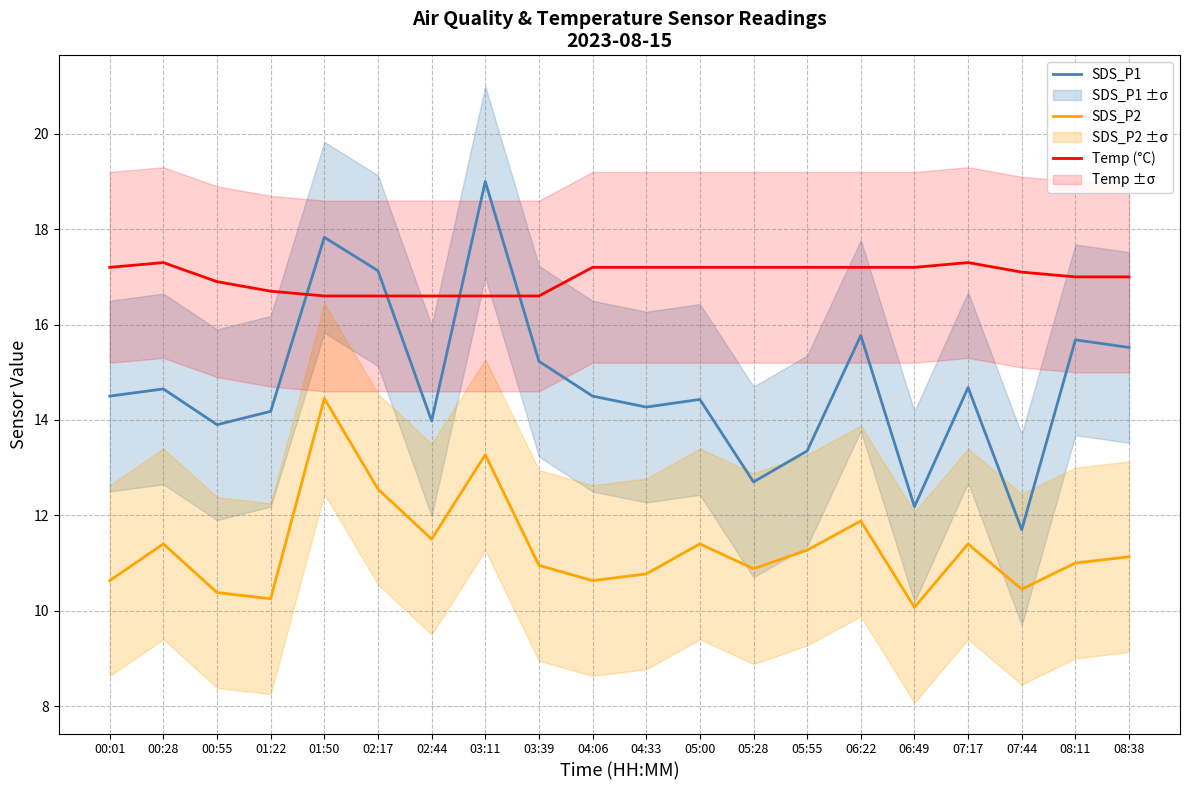

Which series changed the most between 01:22 and 03:11?

SDS_P1